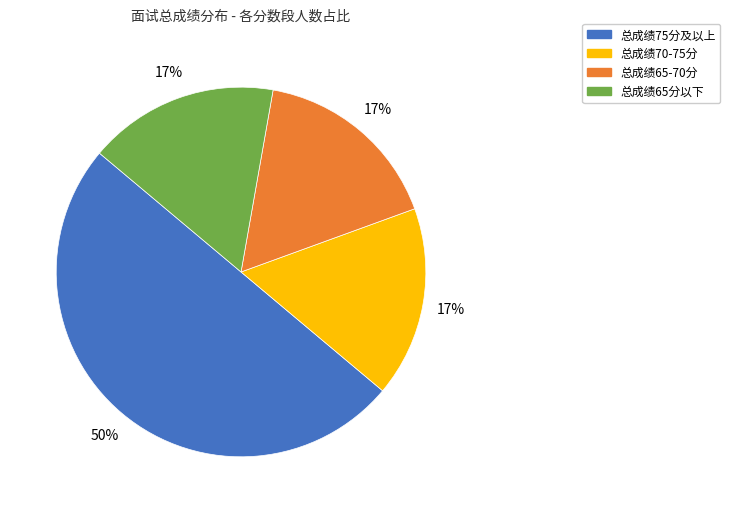

To the nearest percent, what is the average slice percentage?

25%